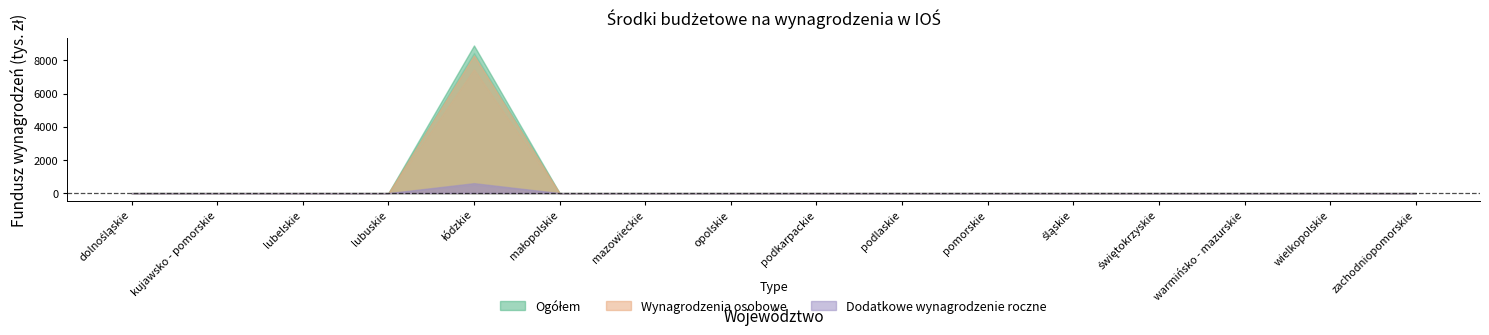

True or false: Dodatkowe wynagrodzenie roczne has more than 2 interior local peaks.

False